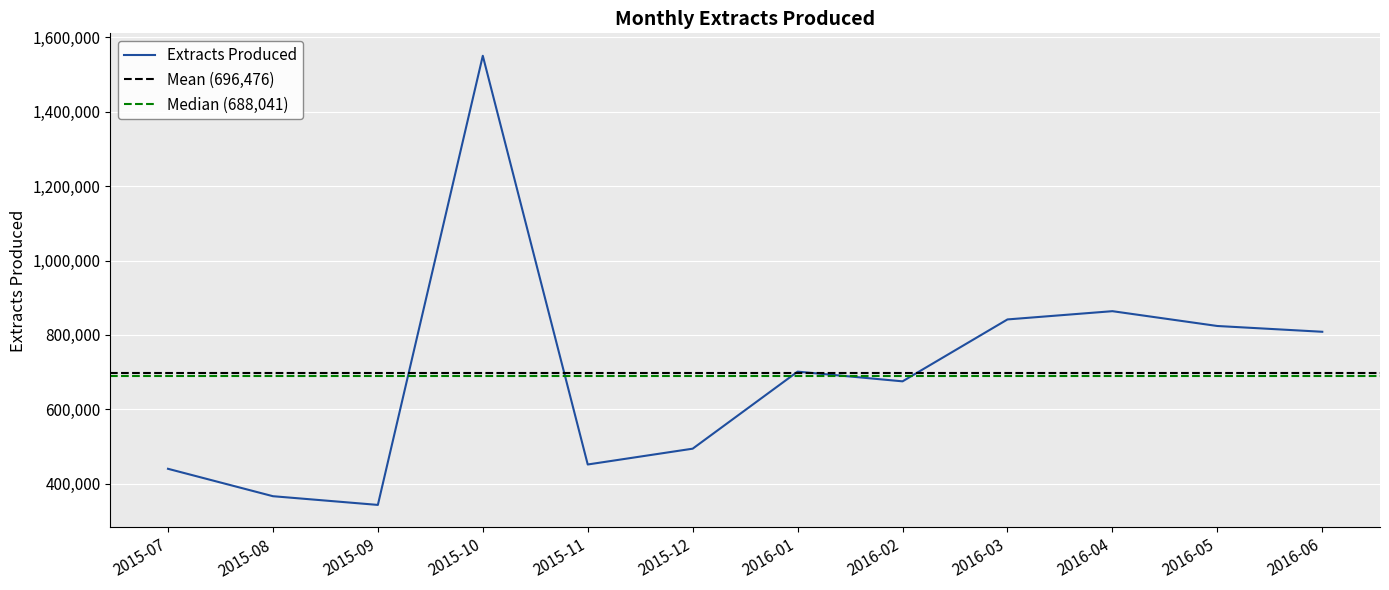

What is the greatest value displayed?

1550769.0